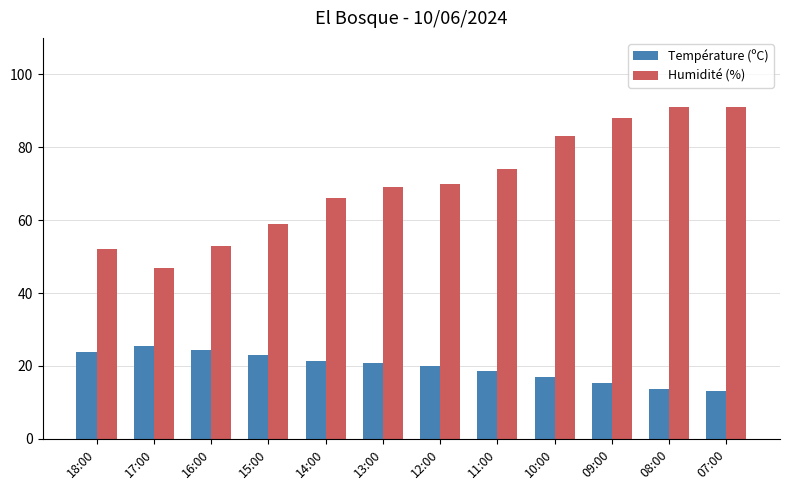

Count the number of categories in the chart.

12